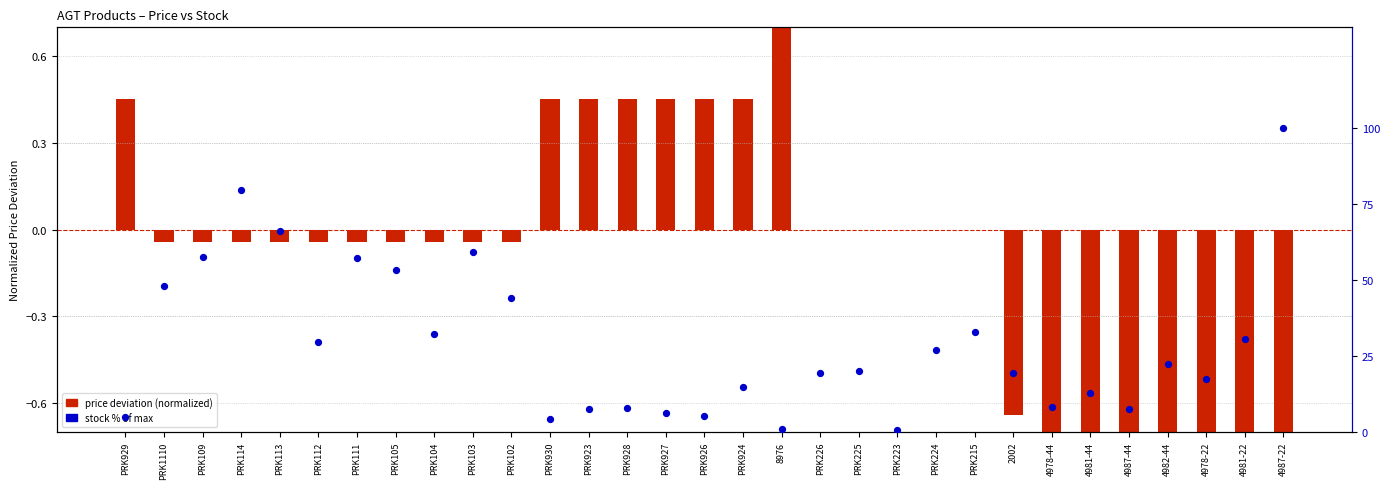

What is the total value across all series at 4981-22?

29.5